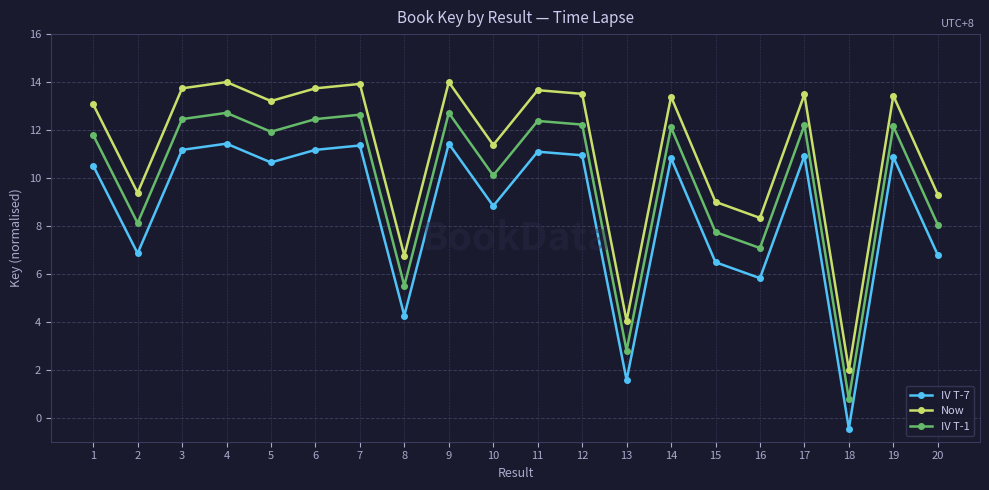

The Now series shows 12.4 at 2. True or false?

False